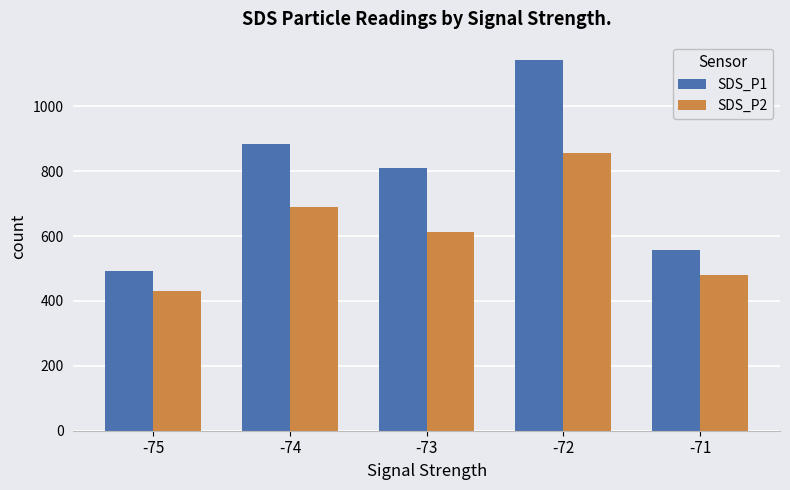

Reading left to right, extract all data points from this chart.

SDS_P1: -75=493.0	-74=884.0	-73=811.0	-72=1142.0	-71=556.0
SDS_P2: -75=430.0	-74=690.0	-73=614.0	-72=857.0	-71=481.0